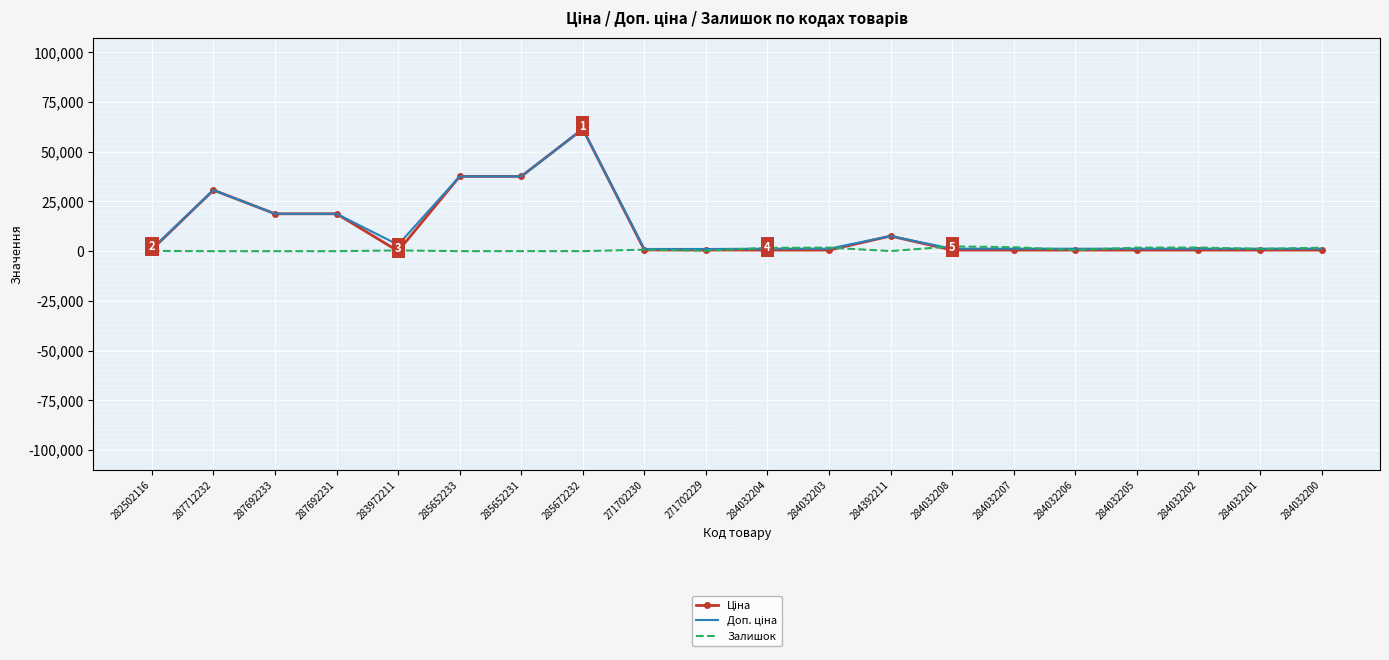

At which category is the sum across all series the highest?

285672232